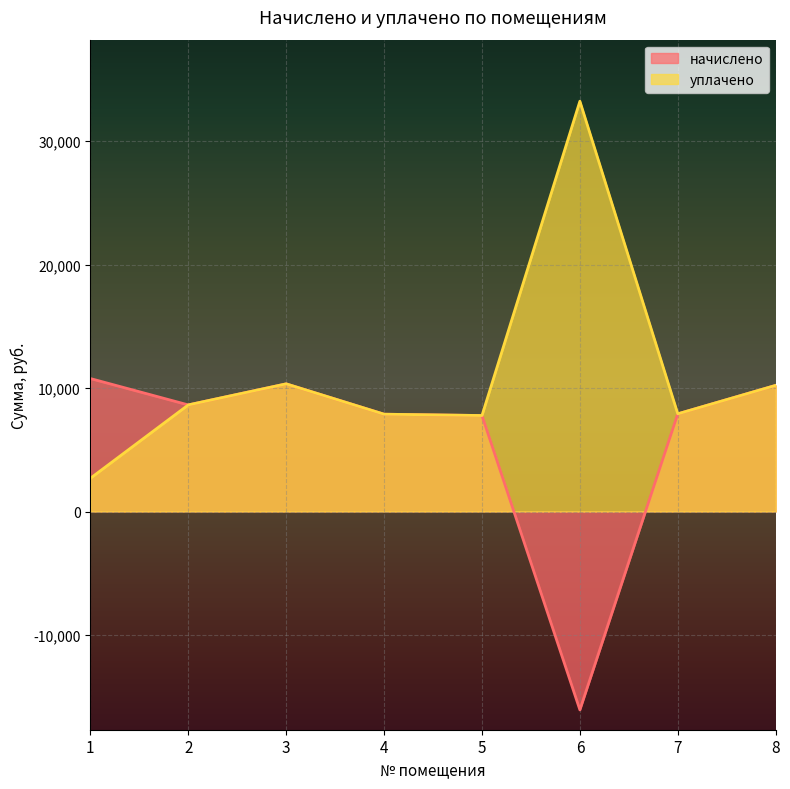

List the labels in order of начислено value, largest first.

1, 3, 8, 2, 7, 4, 5, 6